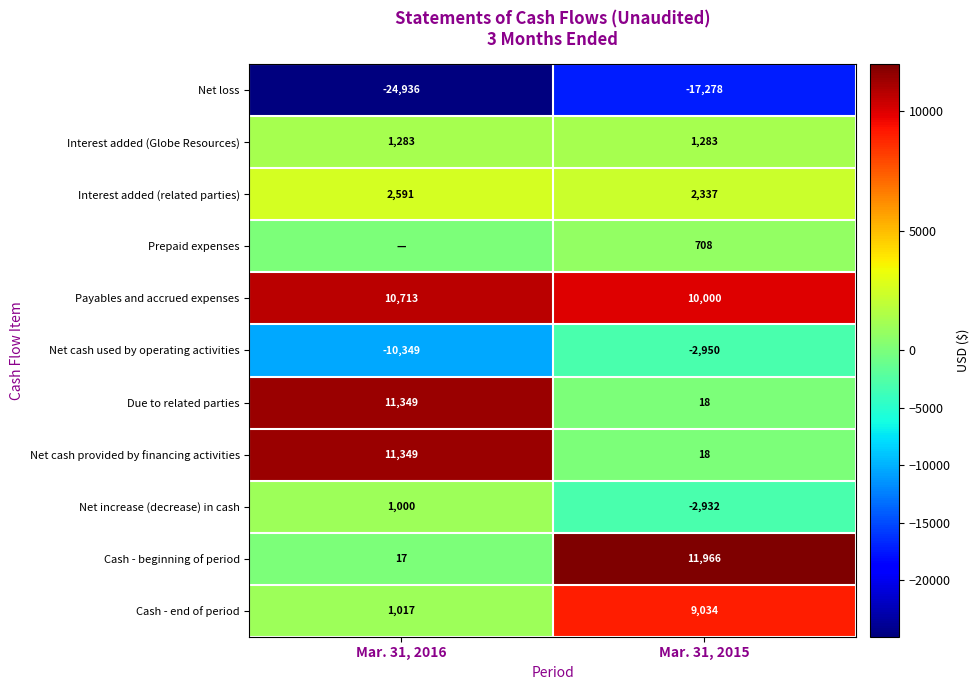

Which category has the highest value across all series?

Mar. 31, 2015